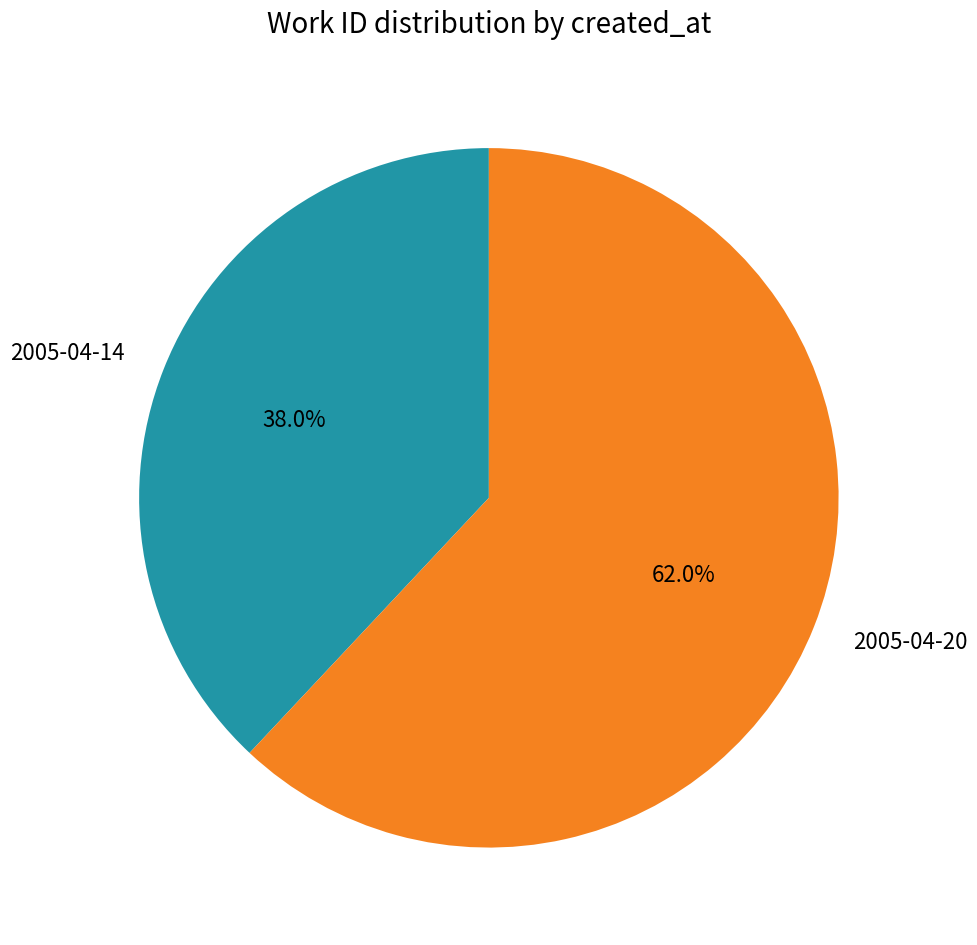

How many slices are in this pie chart?

2